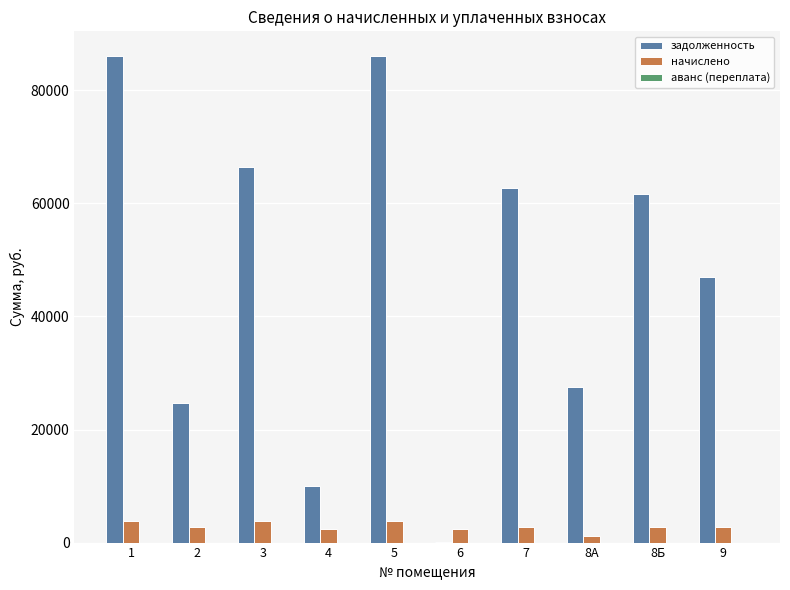

How many groups of bars are there?

10